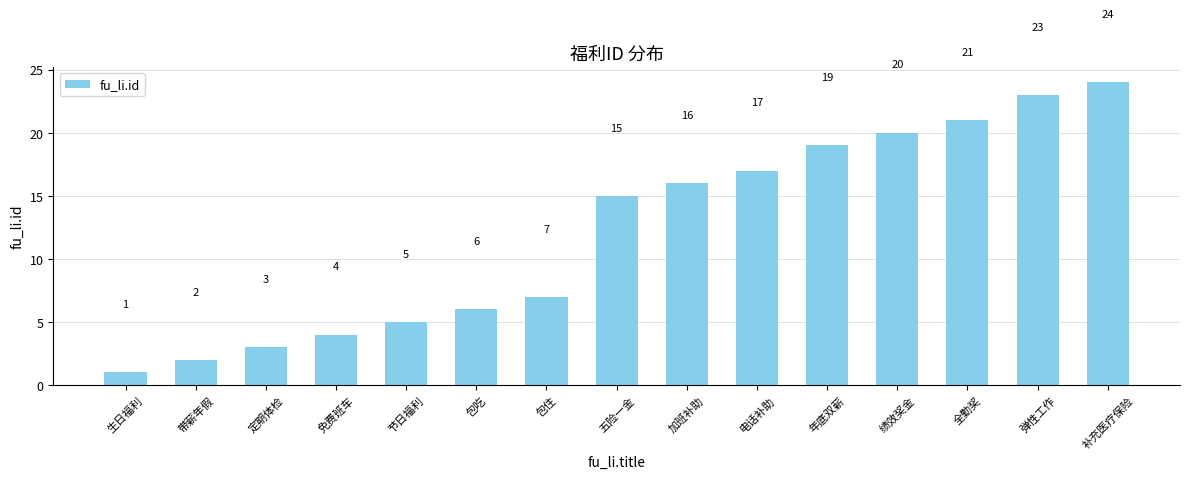

Are the bars horizontal?

No